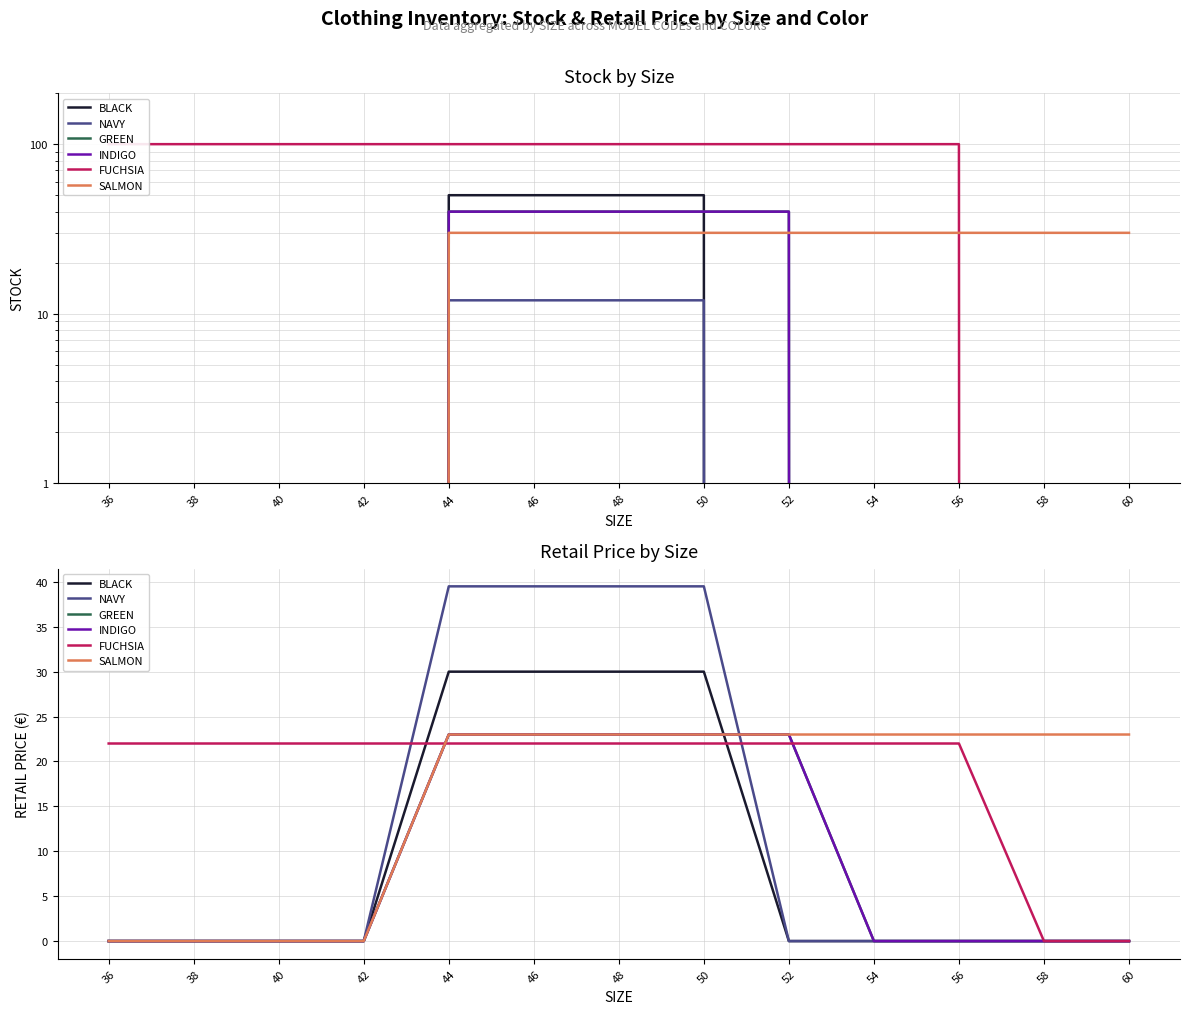

Which label corresponds to the smallest value in the chart?

36